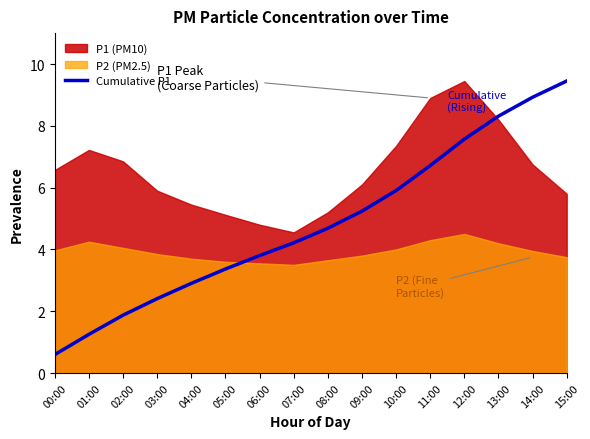

At which label does Cumulative P1 first exceed 4?

07:00